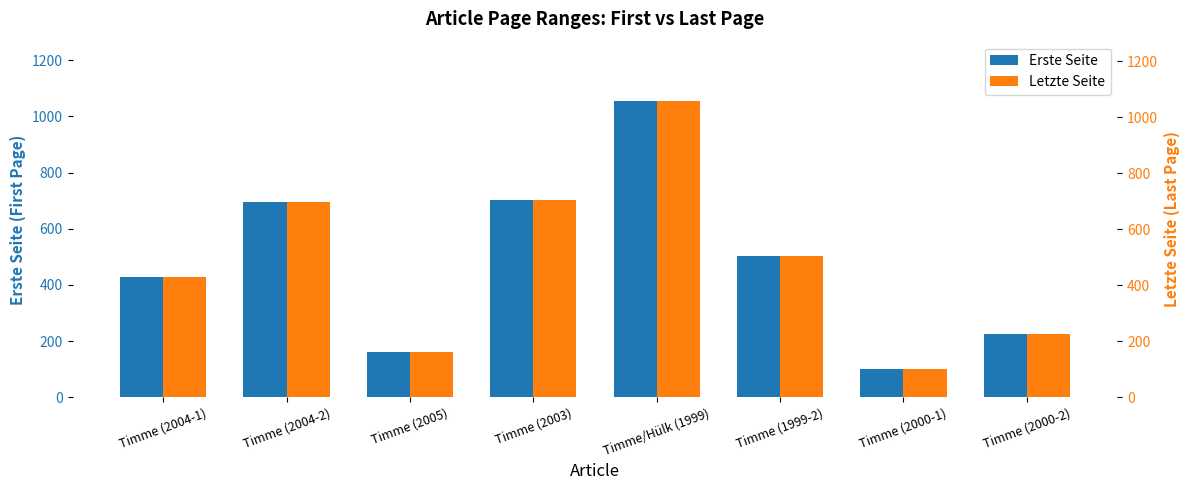

What is the difference between the highest and lowest values at Timme (2004-2)?

1